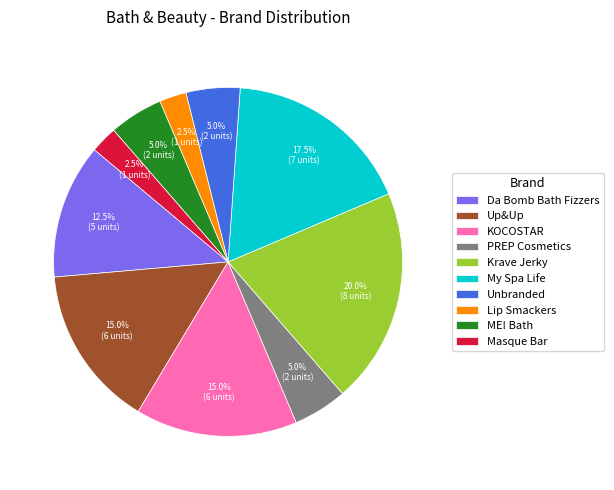

What is the ratio of the value at My Spa Life to the value at Da Bomb Bath Fizzers?

1.4